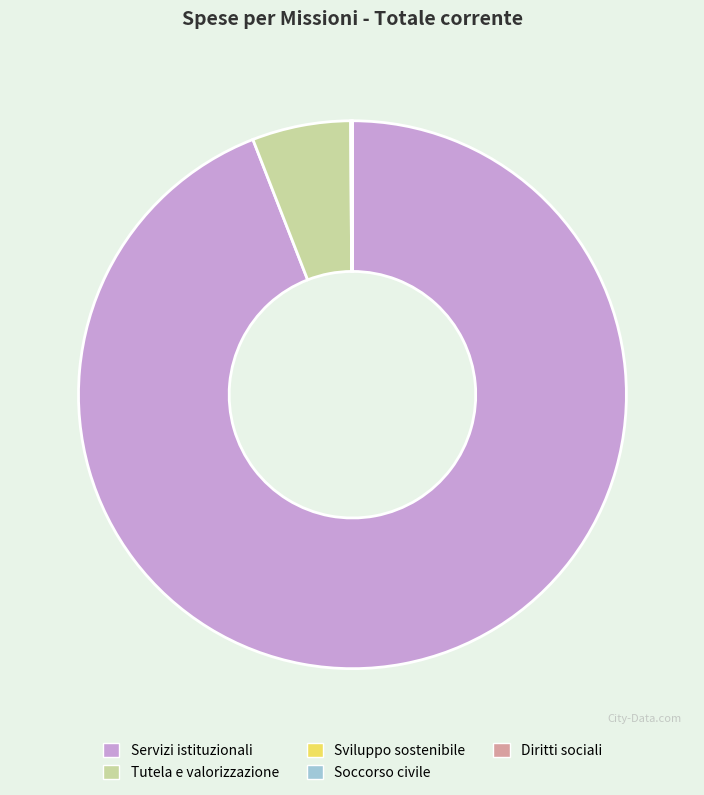

Is there any slice that represents more than half of the pie?

Yes